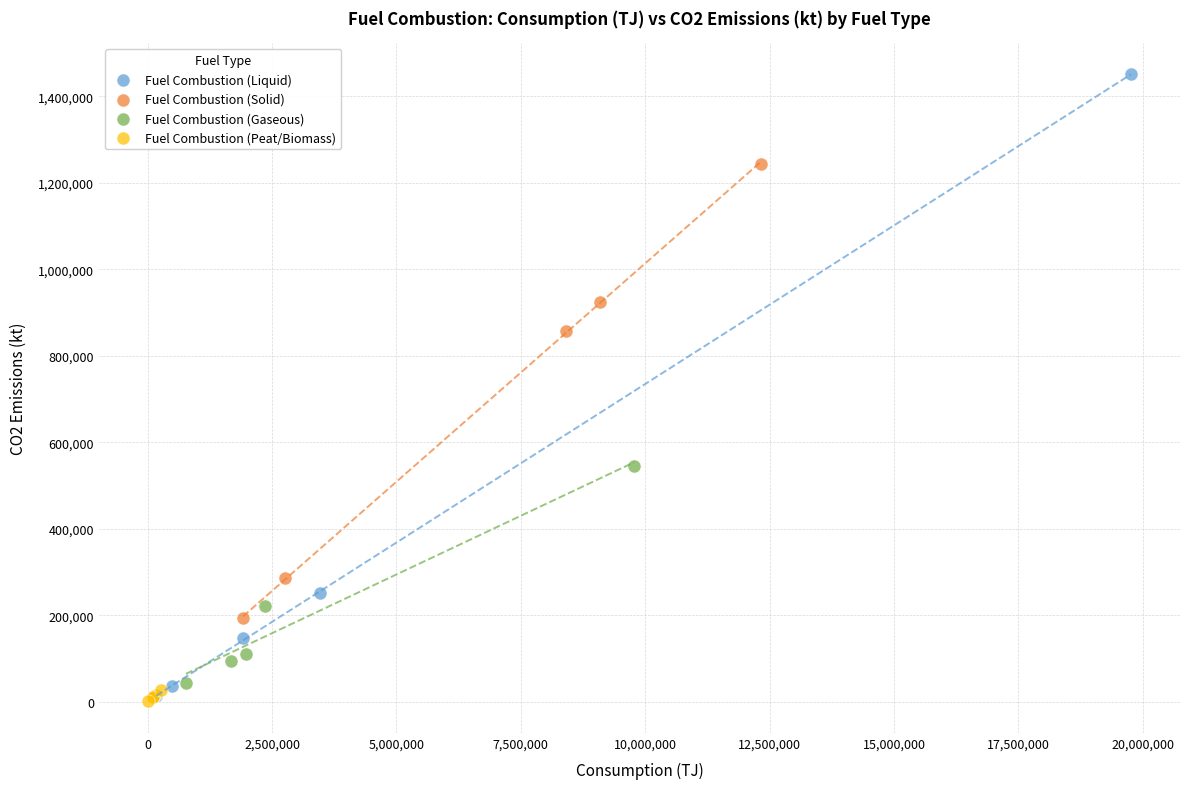

Which series has the widest spread of Y values?

Fuel Combustion (Liquid)